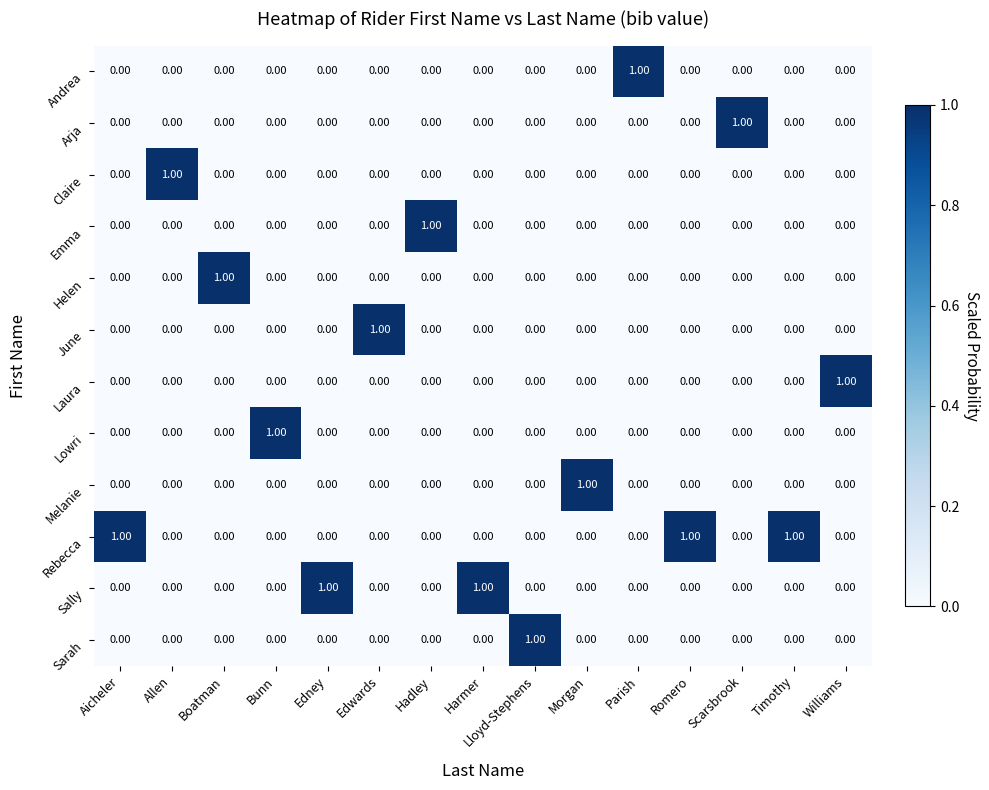

At how many categories does at least one series exceed 0?

15